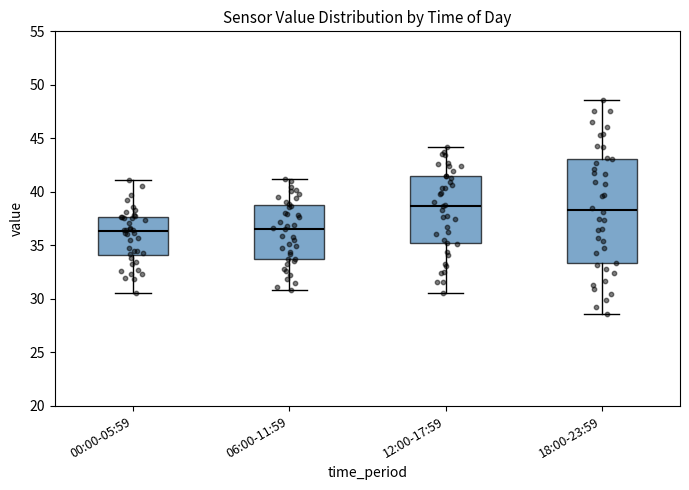

Reading left to right, transcribe this box plot: for each box, give where its median line is, the range the box spans, and where its two whiskers end, as read against the y-axis. The values are not printed on the chart, so give them approximately, as read against the axis.

00:00-05:59: median 36.5, box 34.0 to 37.5, whiskers 30.5 to 41.0
06:00-11:59: median 36.5, box 33.5 to 39.0, whiskers 31.0 to 41.0
12:00-17:59: median 38.5, box 35.0 to 41.5, whiskers 30.5 to 44.0
18:00-23:59: median 38.5, box 33.5 to 43.0, whiskers 28.5 to 48.5